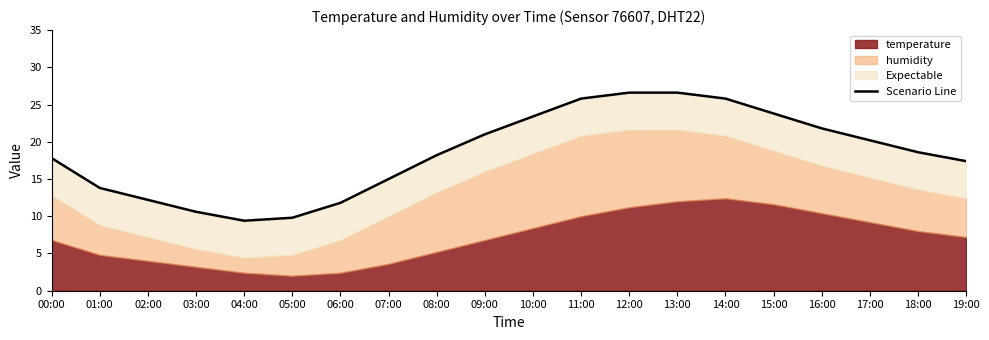

Where does the data first go above 18?

08:00